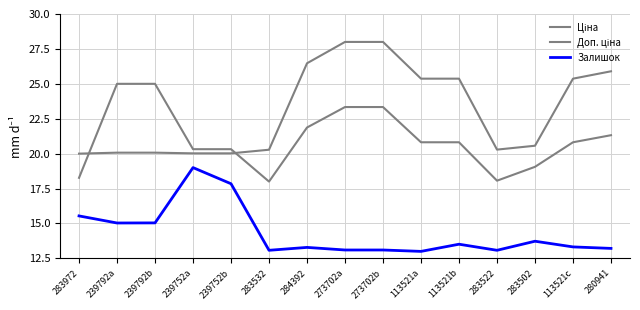

At which label does Доп. ціна first exceed 20?

239792a